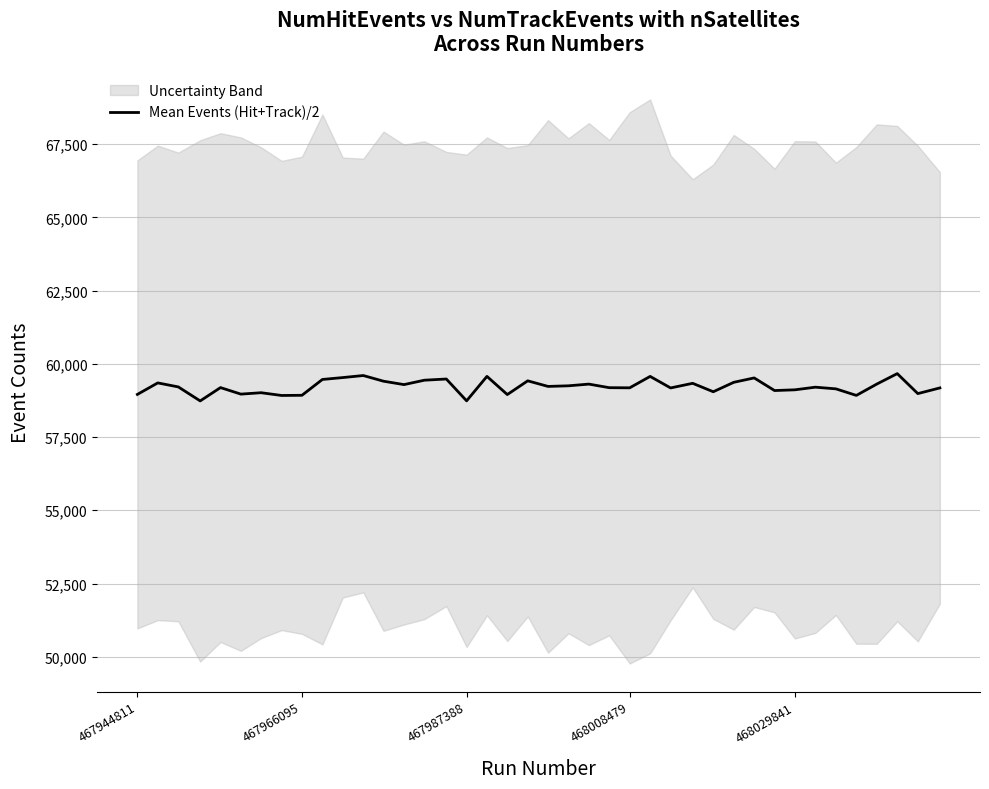

The value of Mean Events (Hit+Track)/2 at 467966095 is 35535. True or false?

False